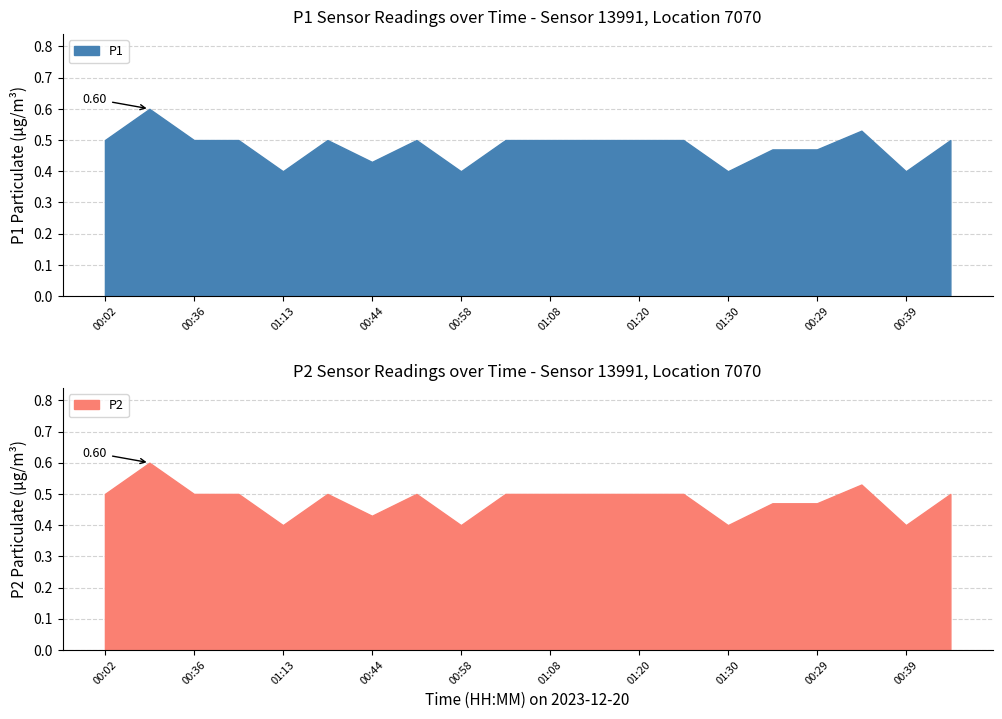

Is the value of P1 at 03:30 greater than the value of P2 at 03:30?

No